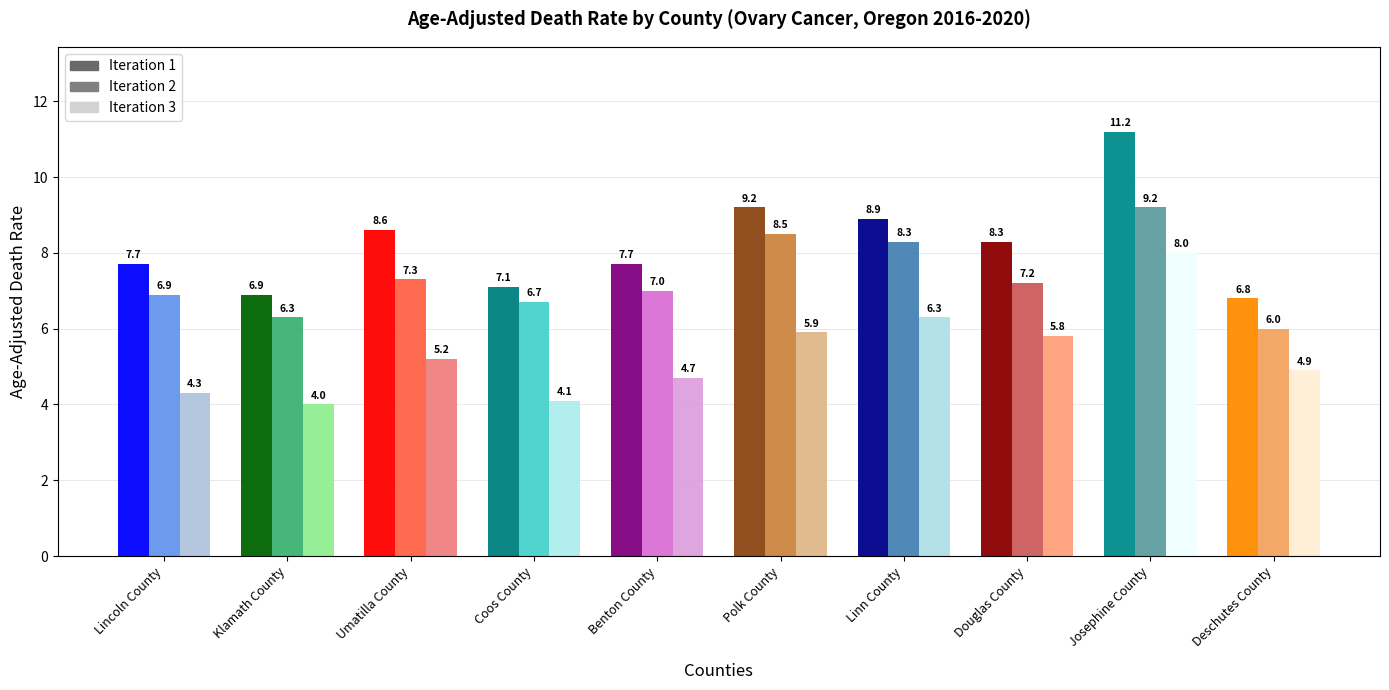

What position from the left is Klamath County?

2